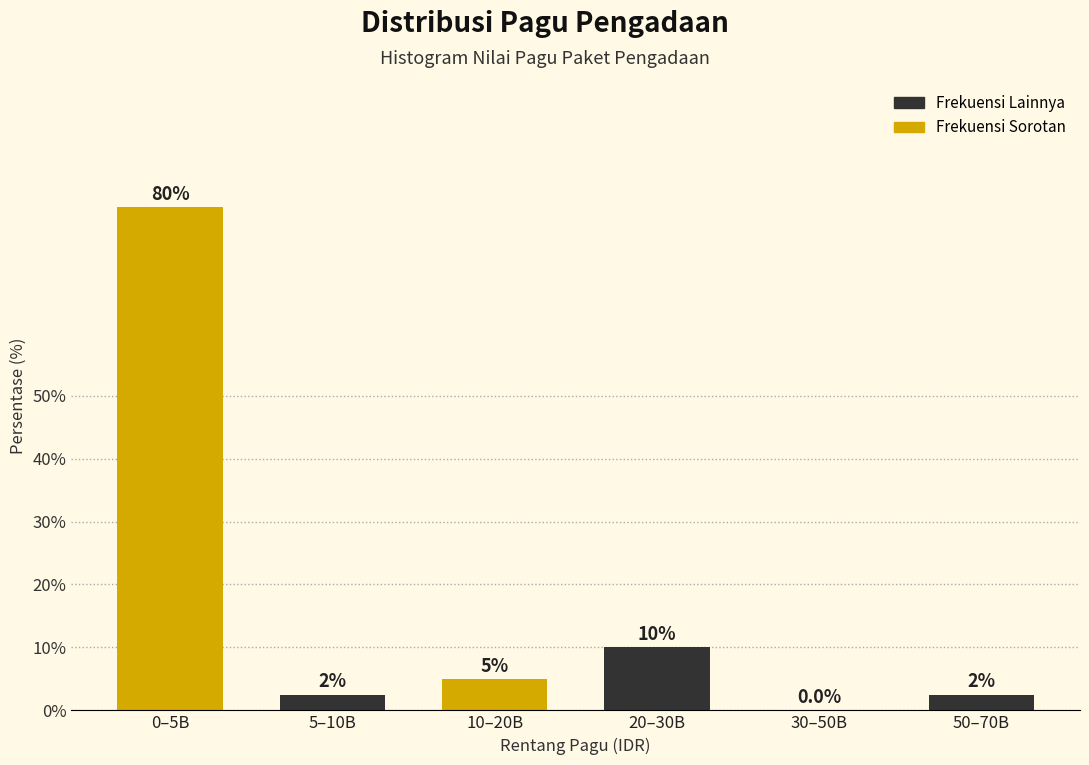

Reading right to left, what are all the values shown in this chart?

50–70B=2.5	30–50B=0.0	20–30B=10.0	10–20B=5.0	5–10B=2.5	0–5B=80.0